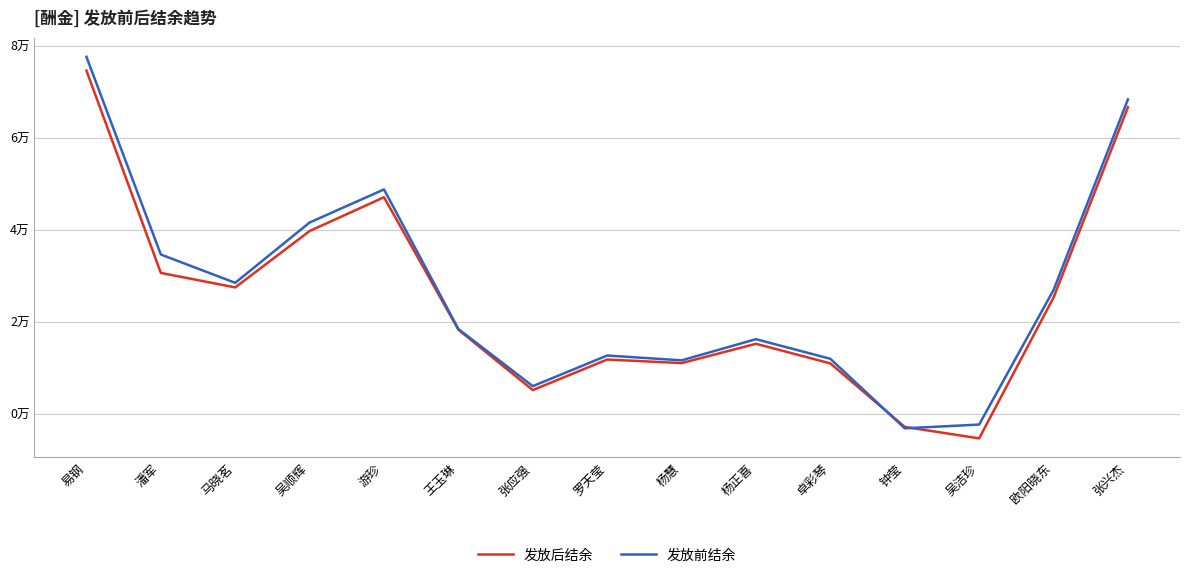

What is the sum of the 发放后结余 values at 易钢 and 游珍?

121635.9